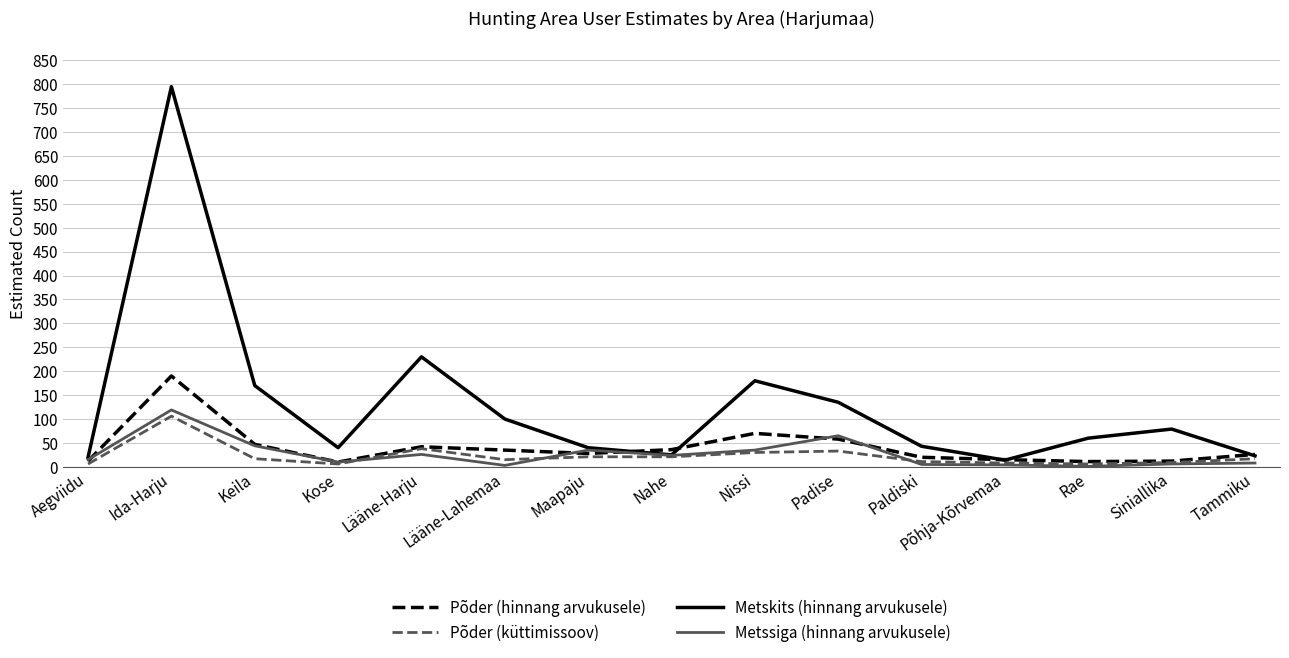

What are all the series names shown in the legend?

Põder (hinnang arvukusele), Põder (küttimissoov), Metskits (hinnang arvukusele), Metssiga (hinnang arvukusele)